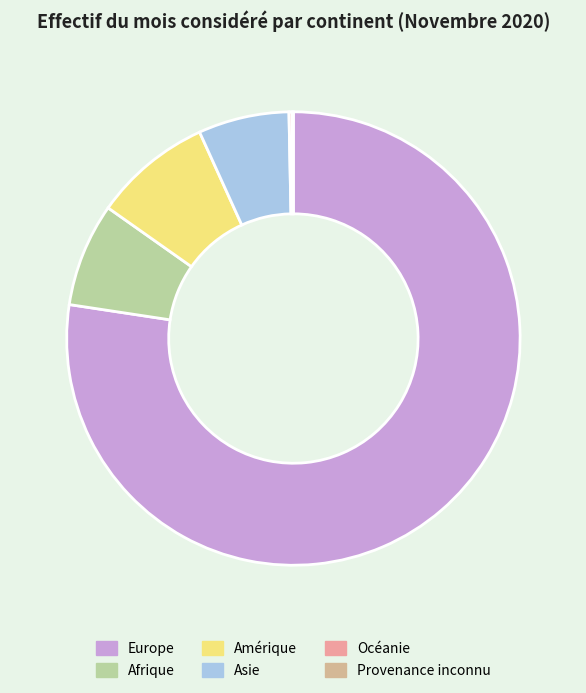

How many slices are in this pie chart?

6